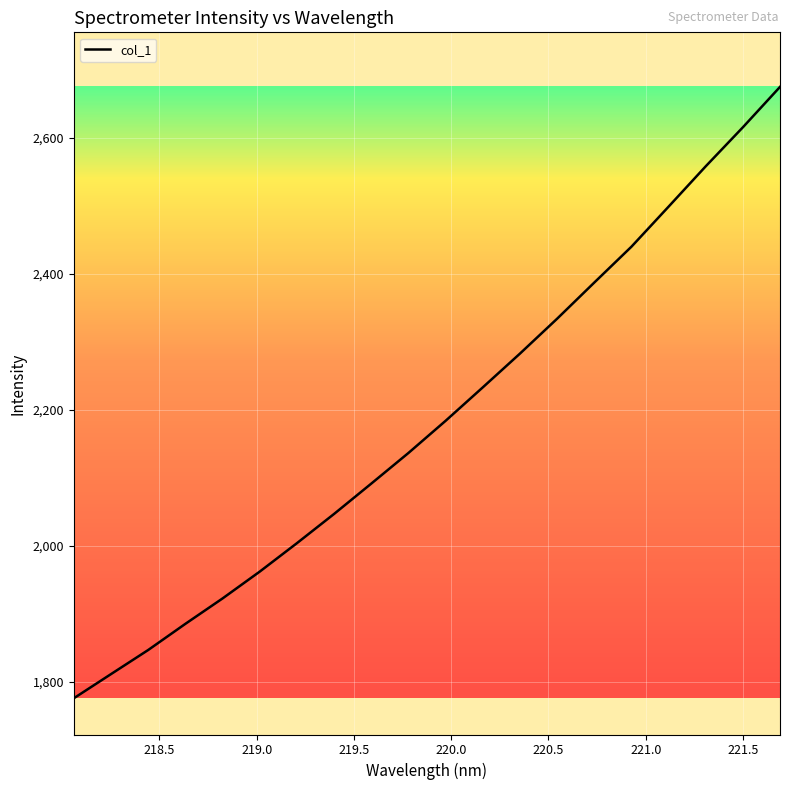

Reading left to right, what are all the values shown in this chart?

1775.5	1811.0	1846.5	1885.0	1922.3	1961.8	2003.6	2046.6	2091.2	2136.3	2183.6	2232.8	2282.4	2333.7	2386.9	2439.6	2498.5	2557.9	2615.2	2674.7